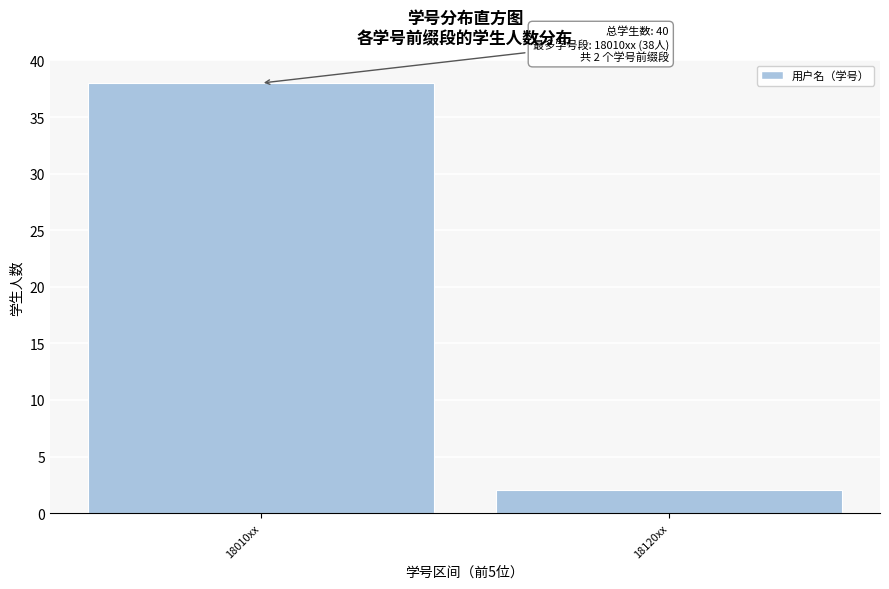

Reading left to right, list all the values displayed in this chart.

38	2